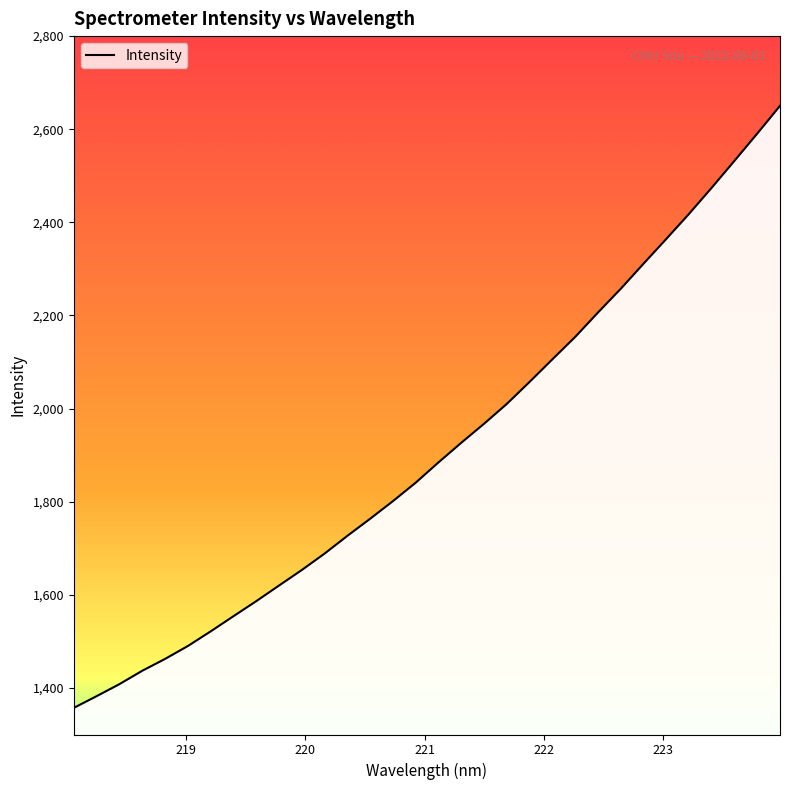

What is the greatest value displayed?

2650.2